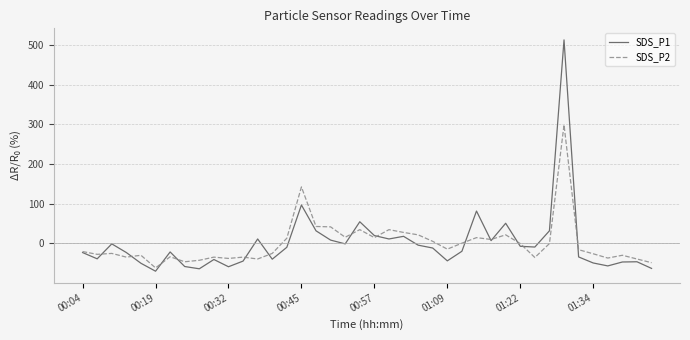

What is the greatest value displayed?

512.6